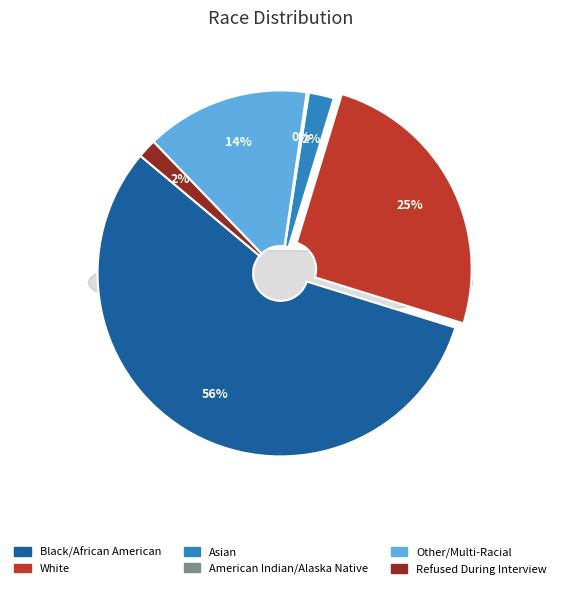

To the nearest percent, what portion does Black/African American represent?

56%